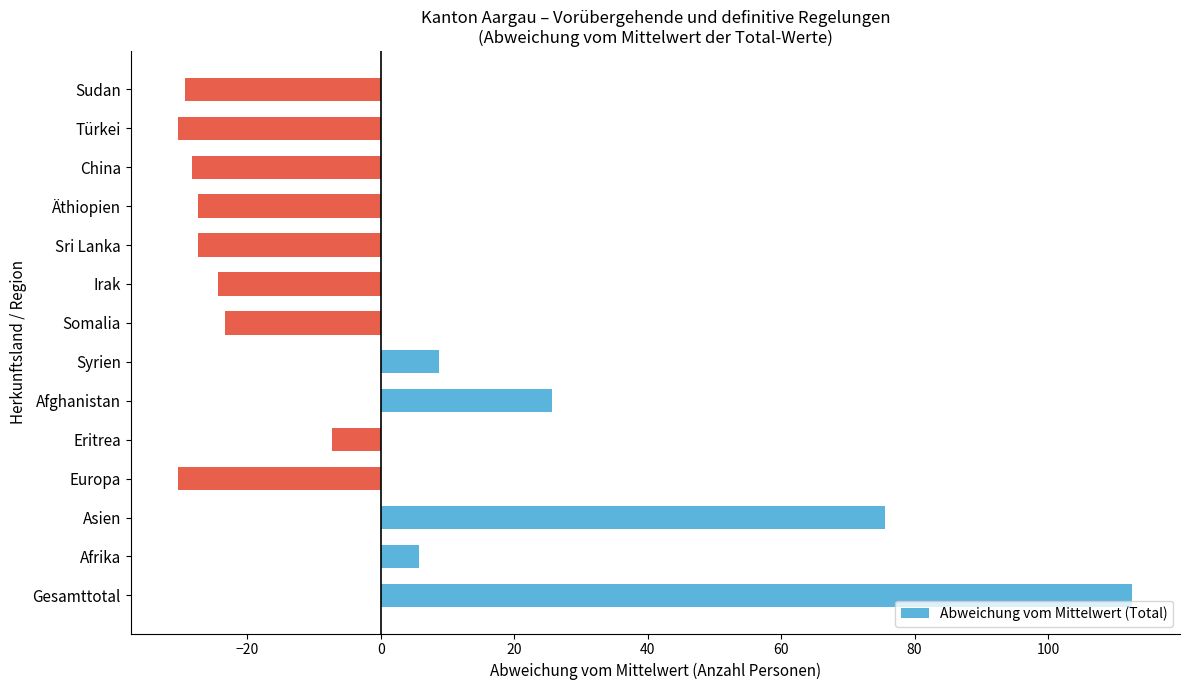

Reading top to bottom, transcribe all the data shown in this chart.

-29.4	-30.4	-28.4	-27.4	-27.4	-24.4	-23.4	8.6	25.6	-7.4	-30.4	75.6	5.6	112.6